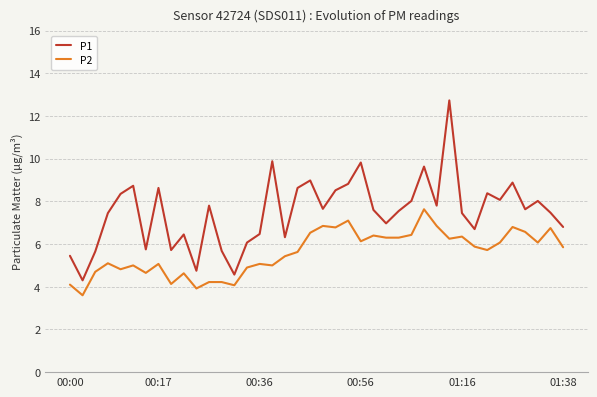

What is the lowest value of the P2 series?

3.6